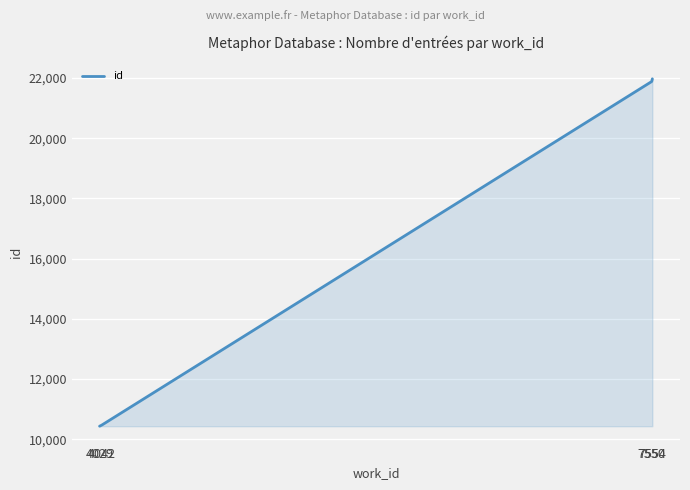

Where is the data nearest to the value 16205?

7550